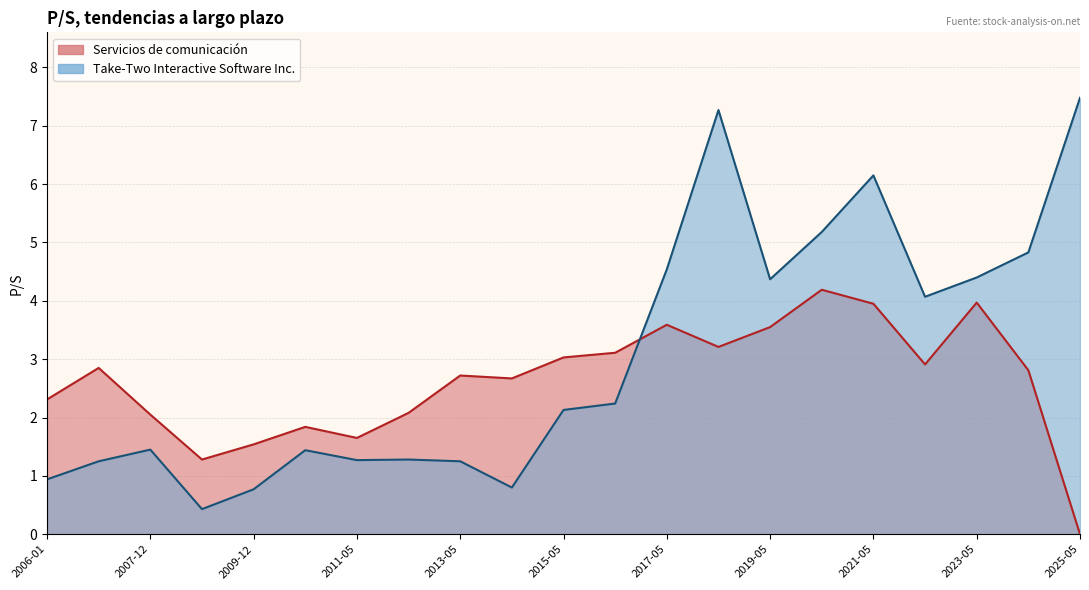

How many interior local valleys does the Servicios de comunicación series have?

5